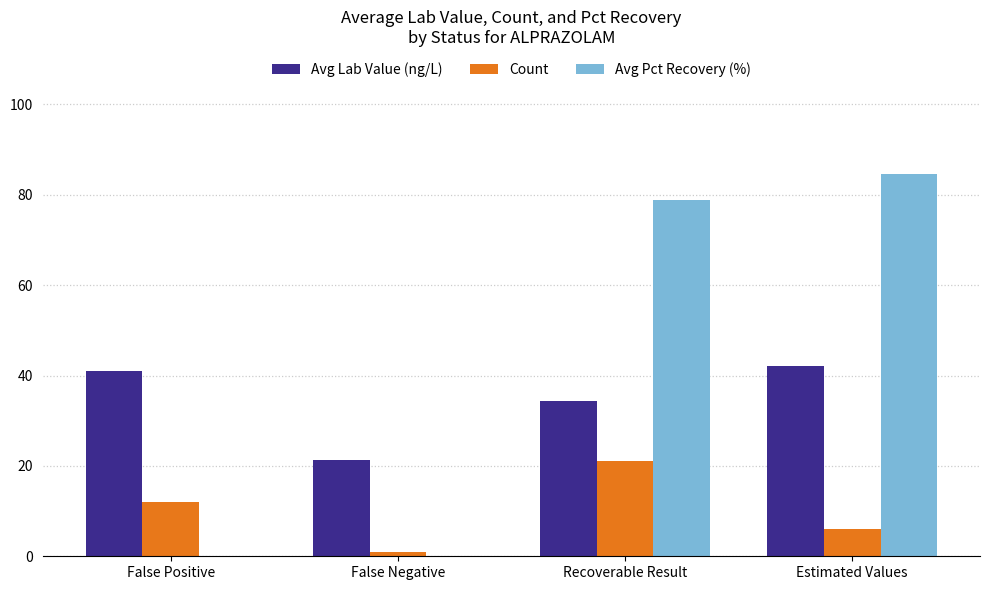

What is the total value across all series at False Positive?

52.9